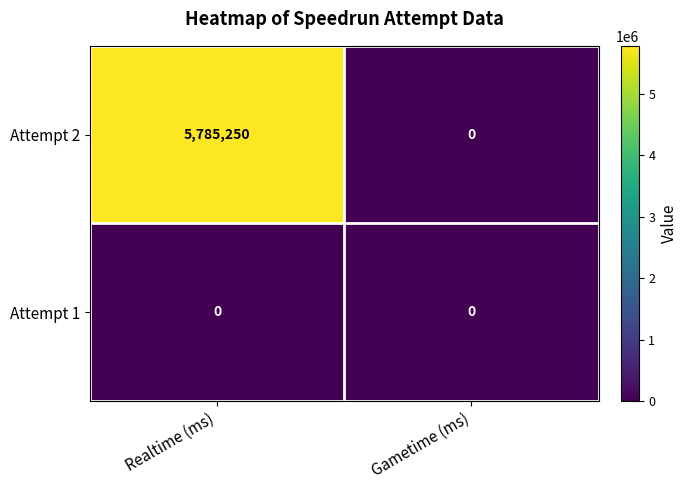

Count the number of data series in this chart.

2